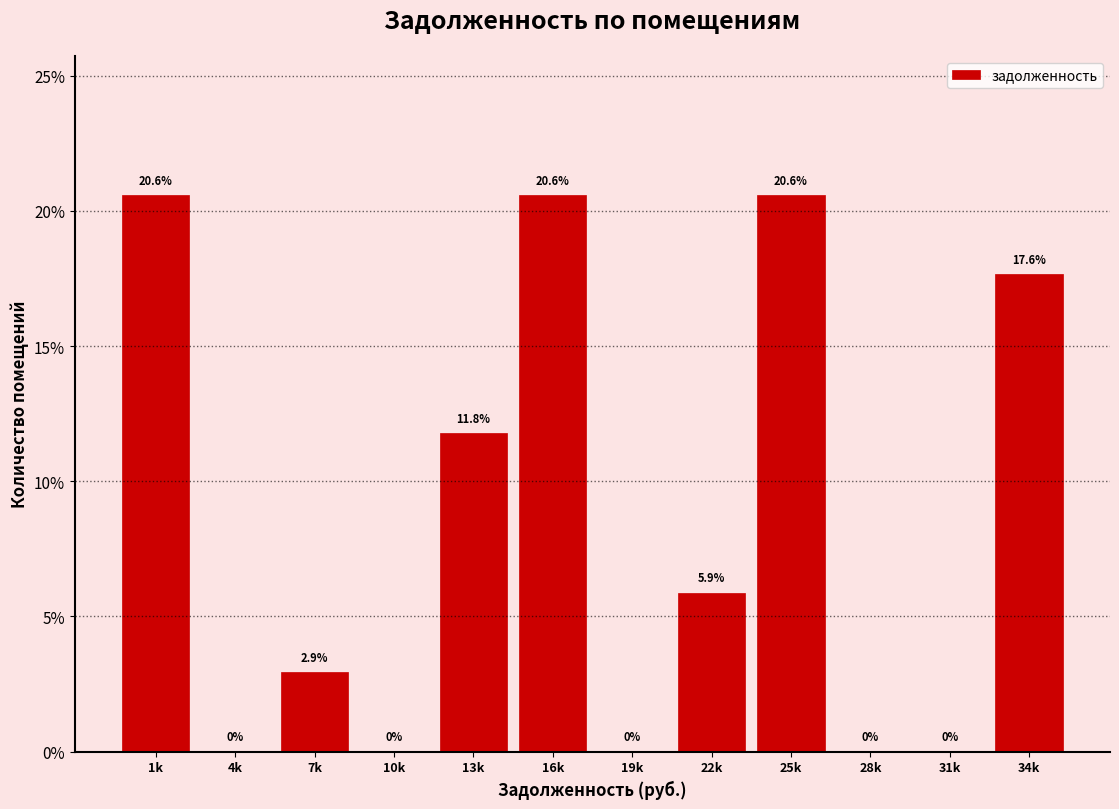

Reading left to right, extract all data points from this chart.

1k=20.6	4k=0.0	7k=2.9	10k=0.0	13k=11.8	16k=20.6	19k=0.0	22k=5.9	25k=20.6	28k=0.0	31k=0.0	34k=17.6